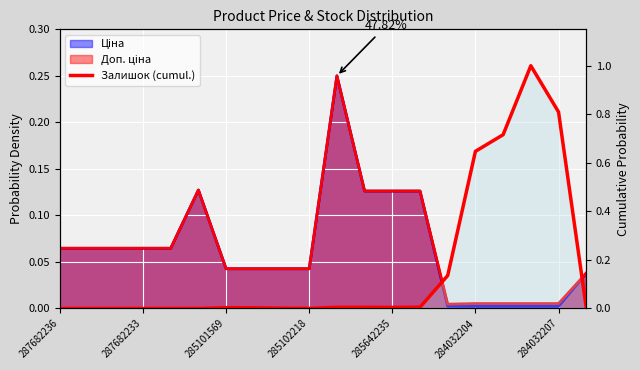

Which category has the lowest value across all series?

287682236